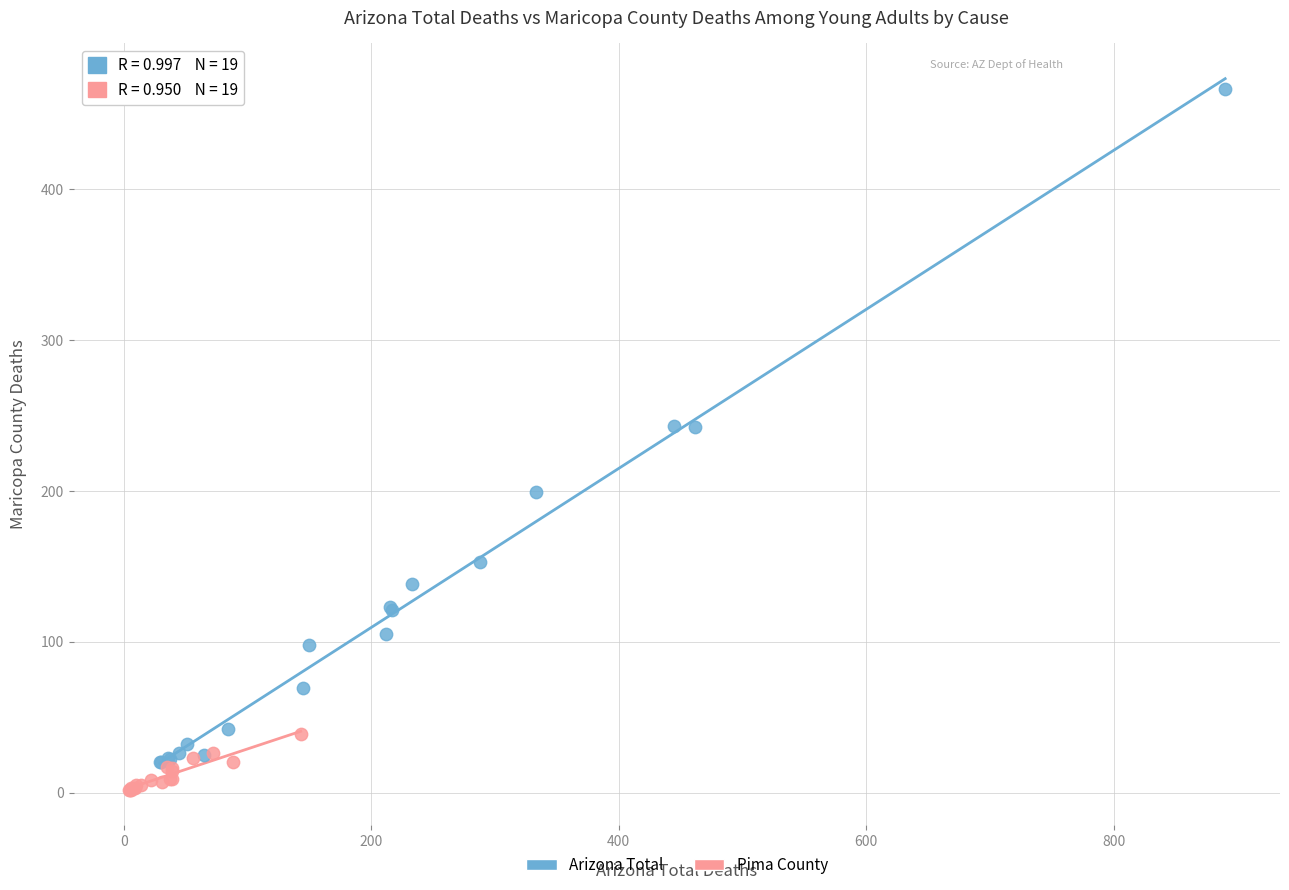

Which series reaches the maximum Y coordinate?

Arizona Total